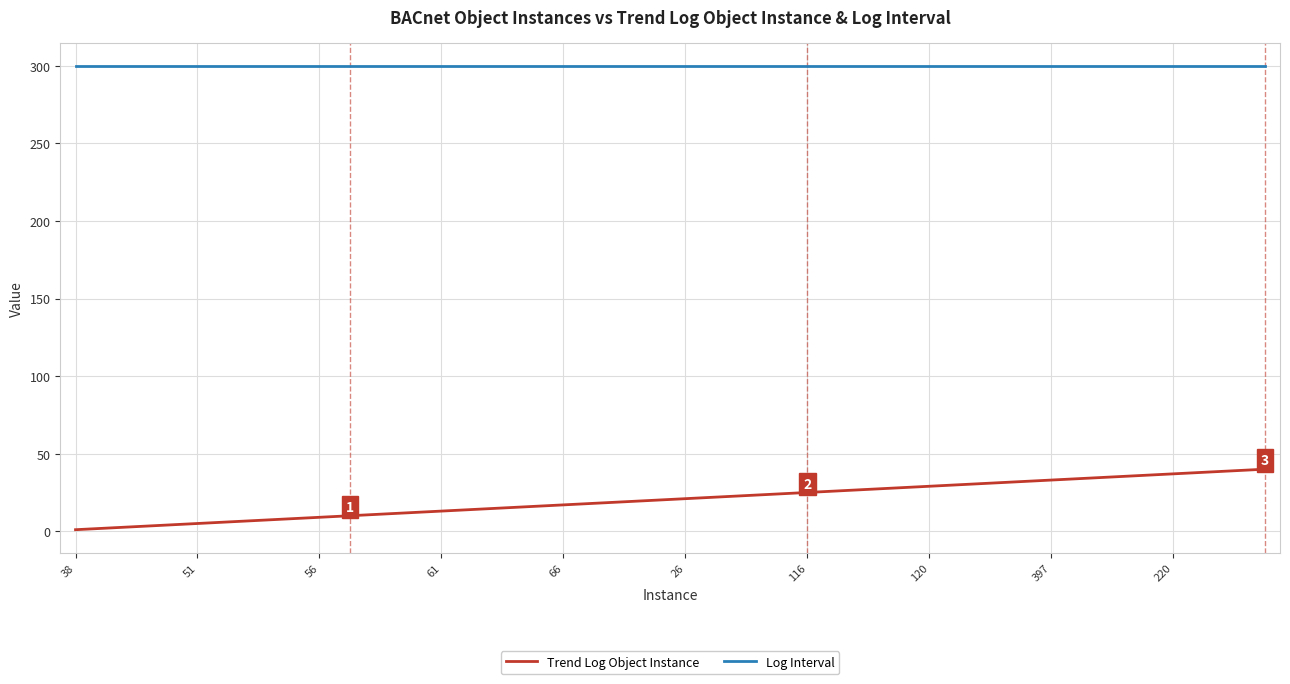

What are all the series names shown in the legend?

Trend Log Object Instance, Log Interval